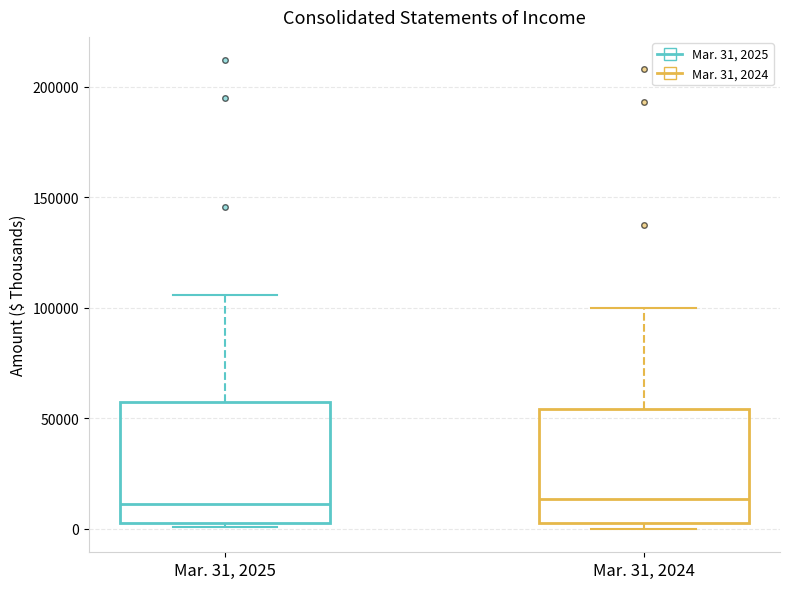

Reading left to right, transcribe this box plot: for each box, give where its median line is, the range the box spans, and where its two whiskers end, as read against the y-axis. The values are not printed on the chart, so give them approximately, as read against the axis.

Mar. 31, 2025: median 10000, box 5000 to 55000, whiskers 0 to 105000
Mar. 31, 2024: median 15000, box 0 to 55000, whiskers 0 (just below the box's lower edge) to 100000